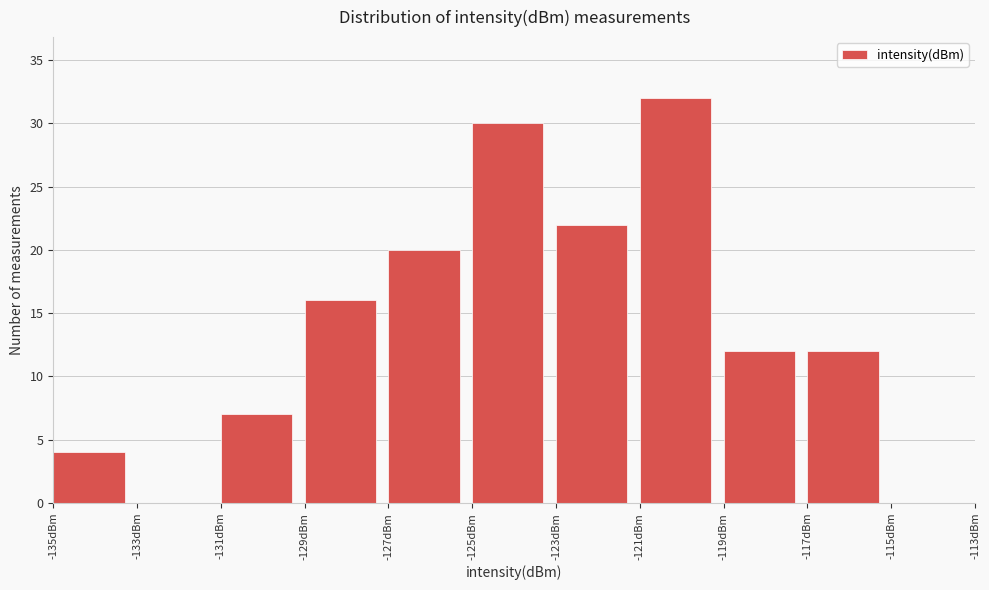

Reading left to right, list every bar in this chart as the range it spans on the x-axis followed by its height. The values are not printed on the chart, so give them approximately, as read against the axis.

-135 to -133: 4
-133 to -131: 0
-131 to -129: 7
-129 to -127: 16
-127 to -125: 20
-125 to -123: 30
-123 to -121: 22
-121 to -119: 32
-119 to -117: 12
-117 to -115: 12
-115 to -113: 0